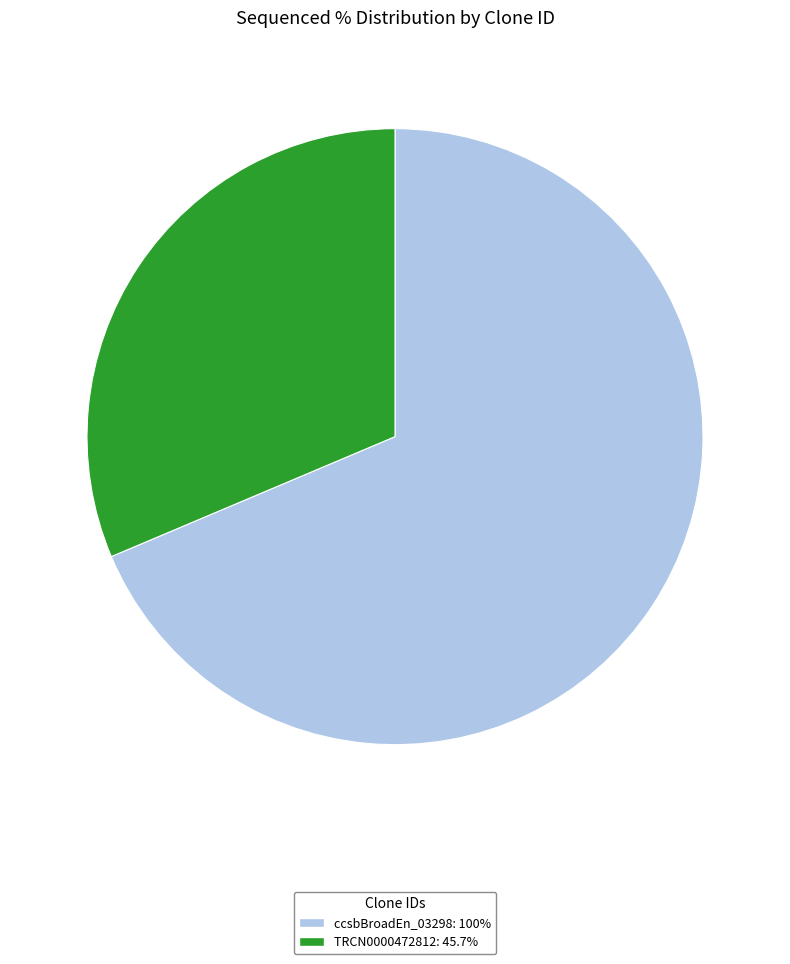

Combined, do ccsbBroadEn_03298: 100% and TRCN0000472812: 45.7% account for over 50%?

Yes